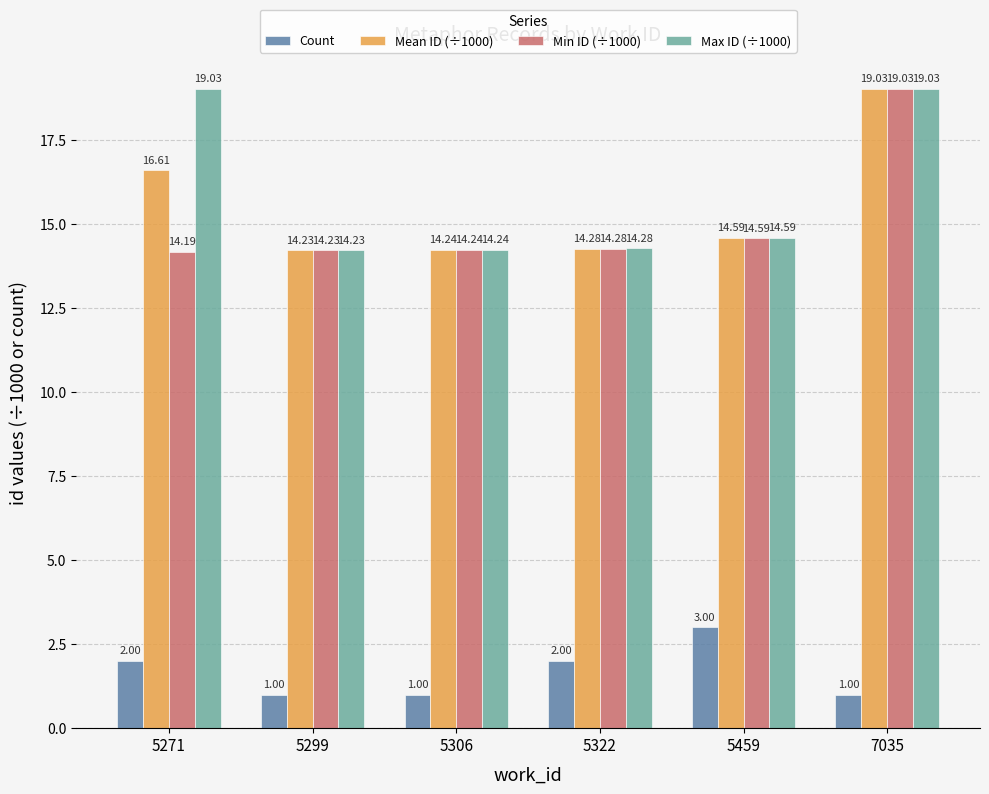

List the labels in order of Min ID (÷1000) value, smallest first.

5271, 5299, 5306, 5322, 5459, 7035